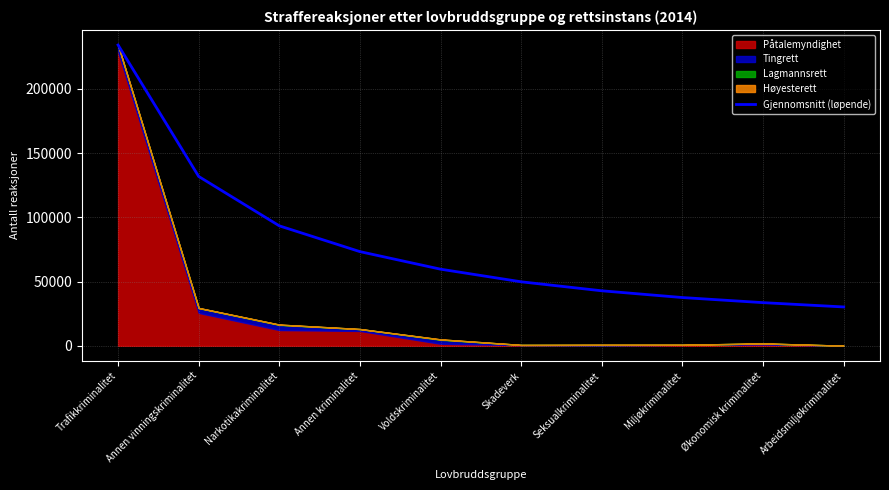

How many values are below 59675?

5